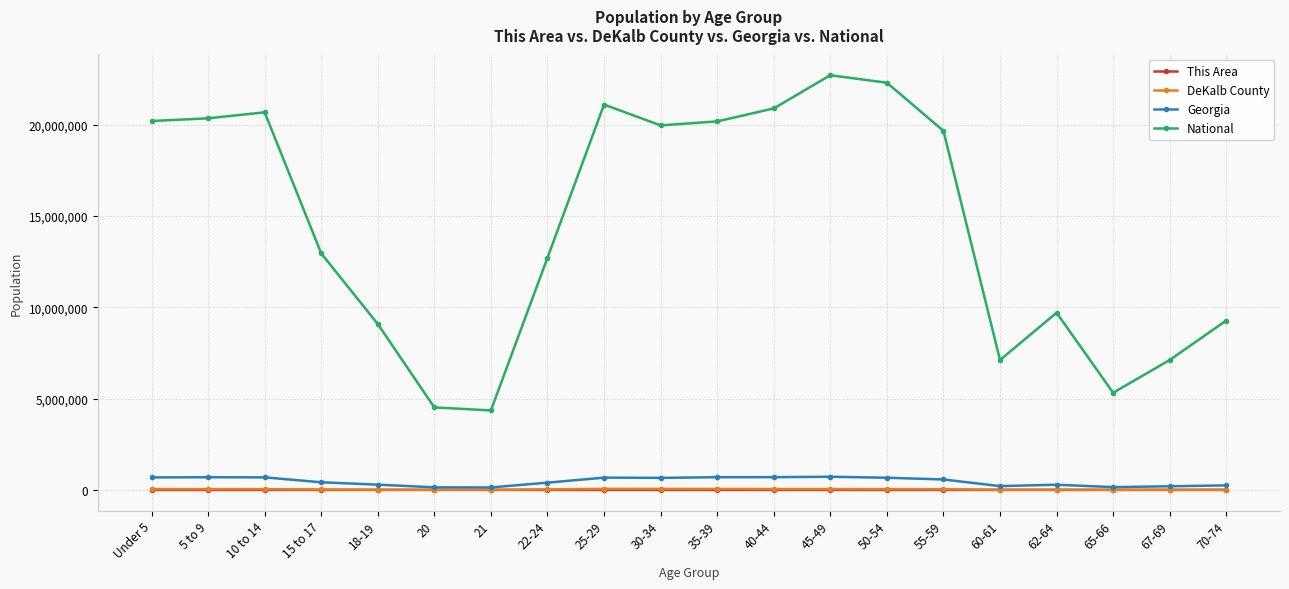

What is the sum of all This Area values?

2779